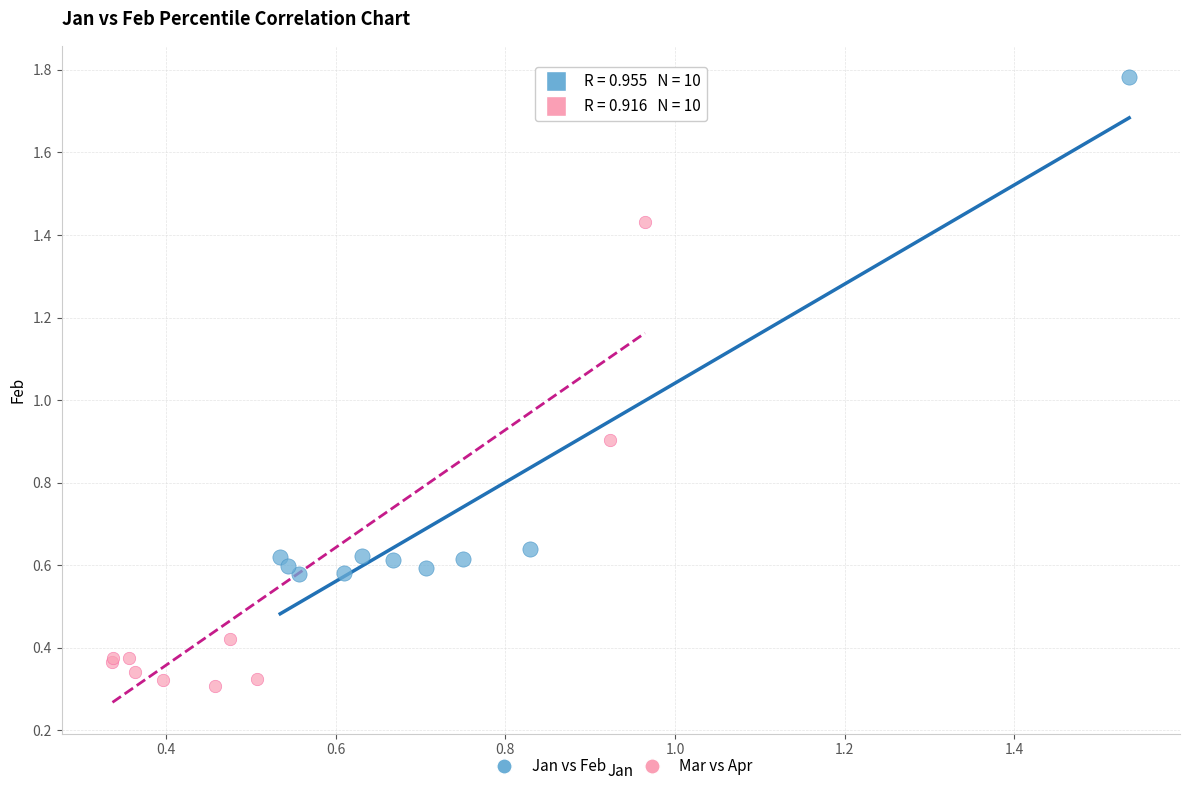

Which series has the widest spread of Y values?

Jan vs Feb